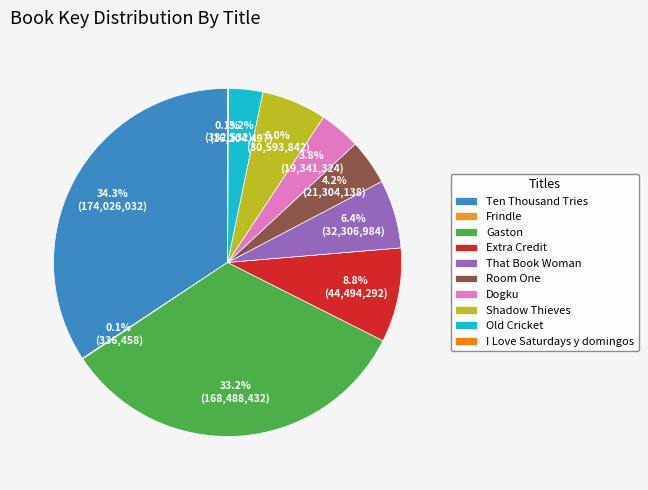

Between That Book Woman and Extra Credit, which is larger?

Extra Credit